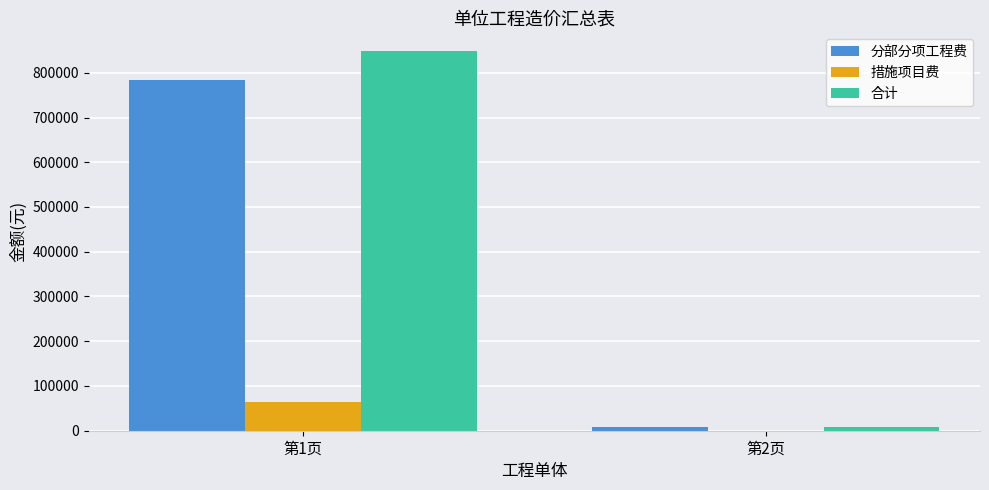

Is the value of 分部分项工程费 at 第1页 greater than the value of 合计 at 第1页?

No